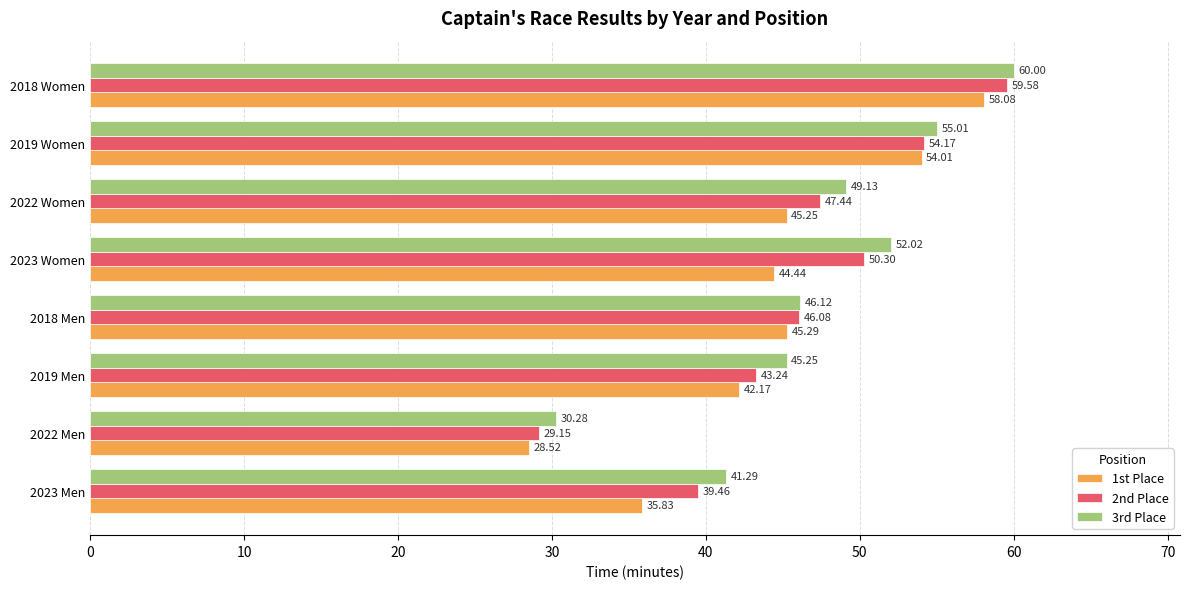

List the series in order of their peak value, highest first.

3rd Place, 2nd Place, 1st Place